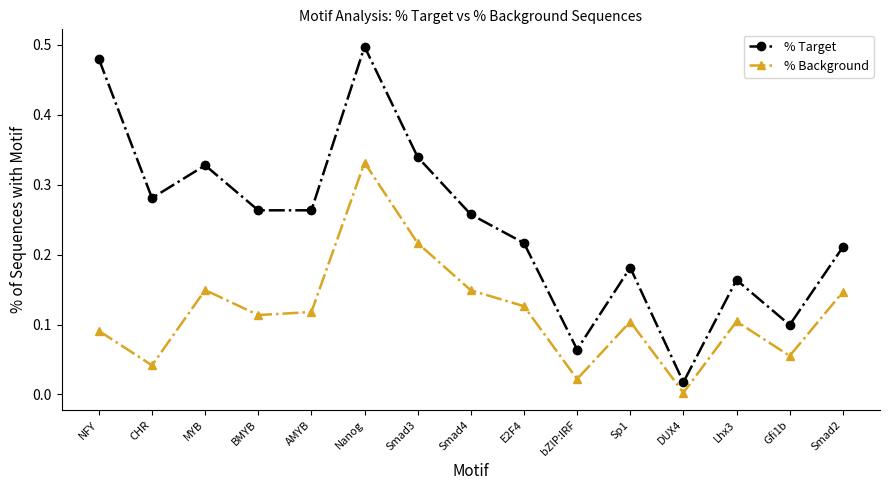

True or false: % Background and % Target intersect in this chart.

False